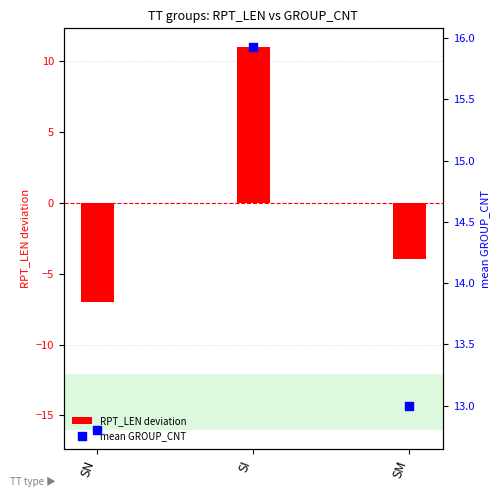

Between SN and SM, which is larger?

SM